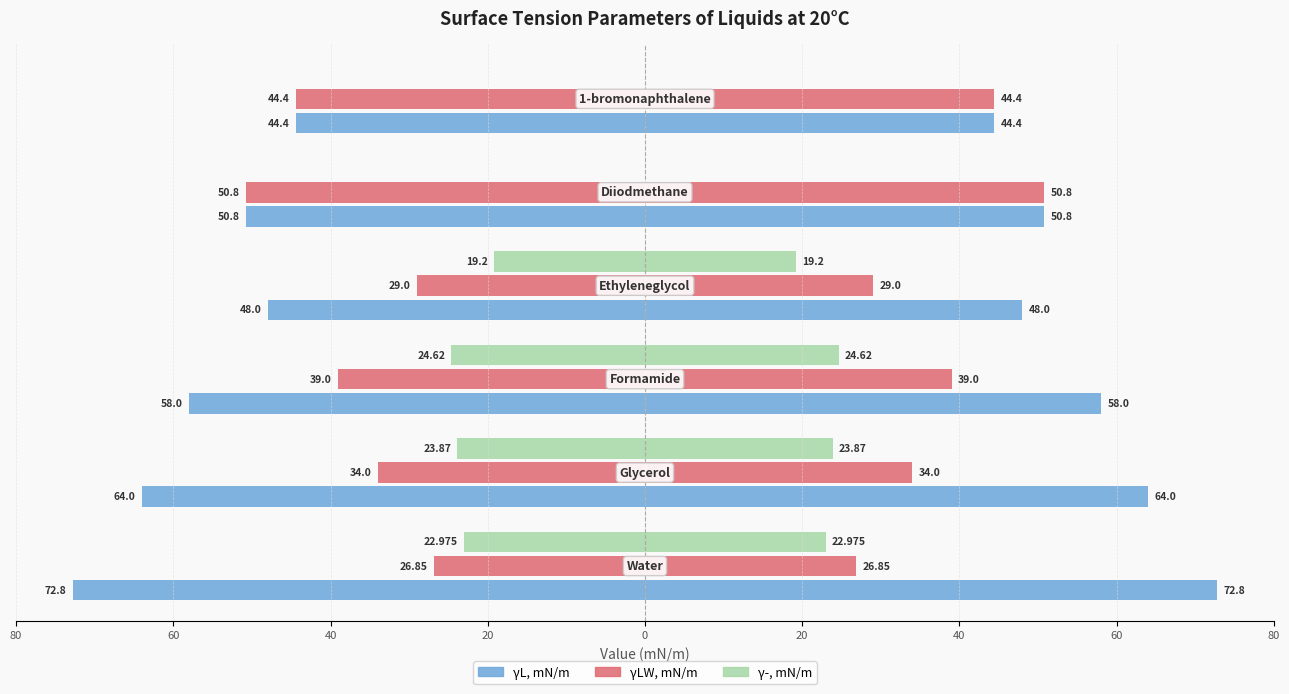

Which series changed the most between 60 and 0?

γ-, mN/m